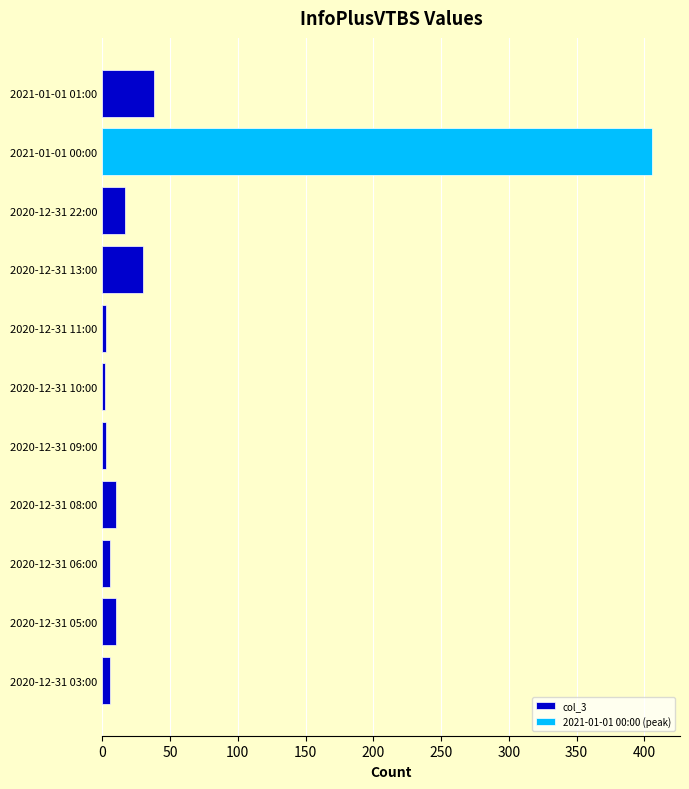

The col_3 series shows 10 at 2020-12-31 05:00. True or false?

True